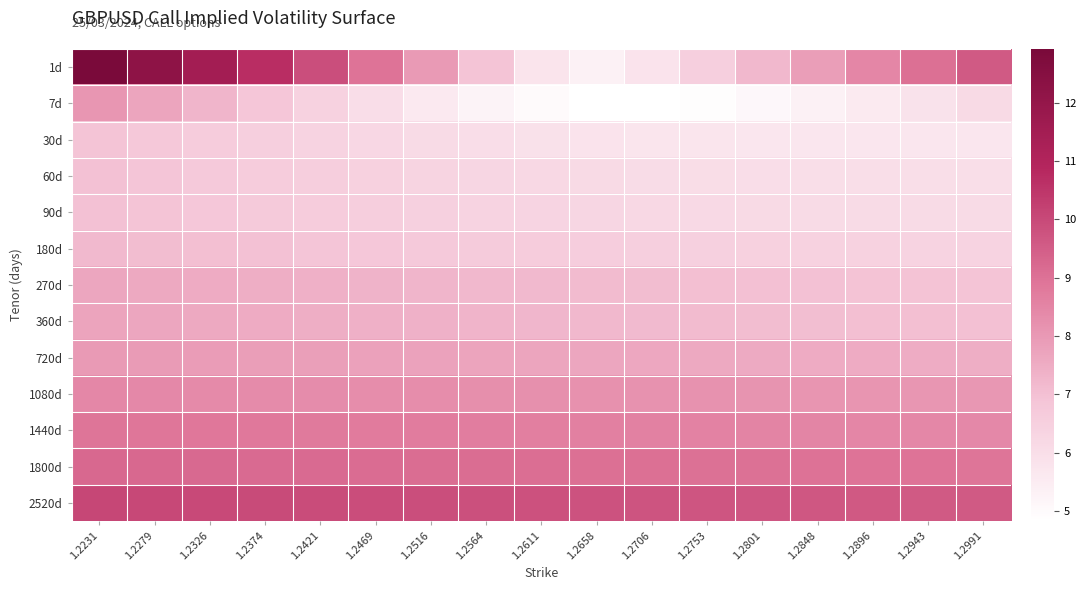

At which category does the chart reach its minimum across all series?

1.2706